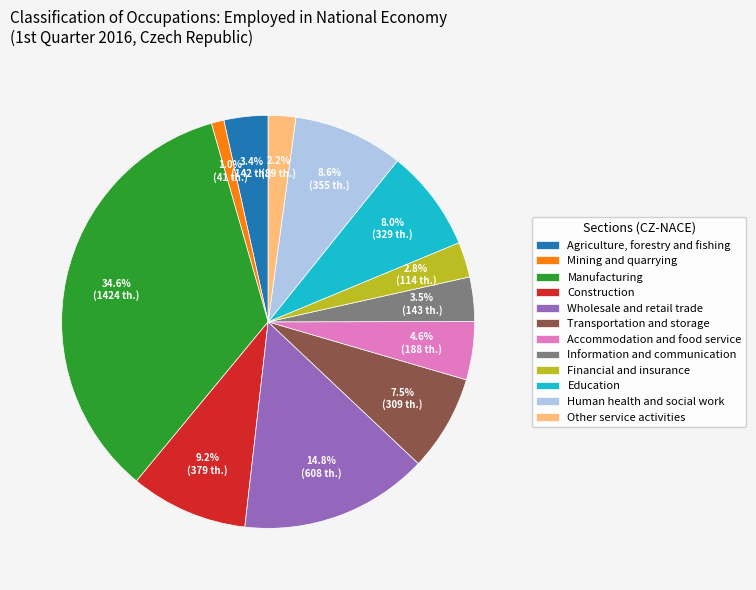

How many segments does this pie chart have?

12